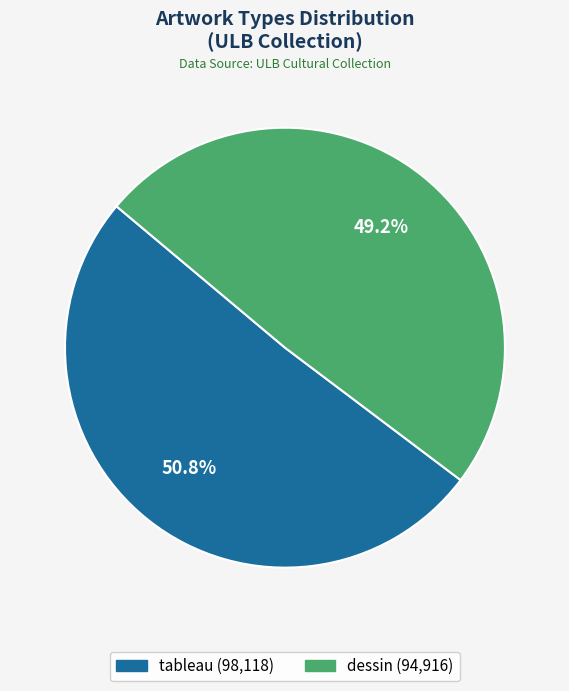

Which category has the smallest portion of the pie?

dessin